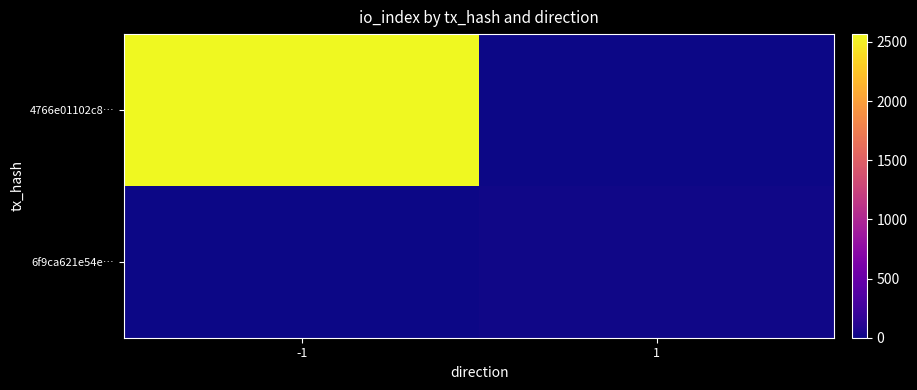

Which series changed the most between -1 and 1?

4766e01102c8…